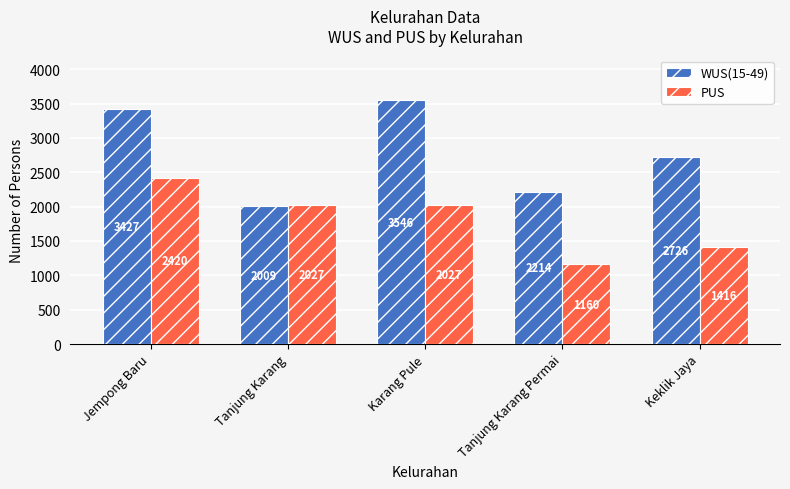

Which series has the largest total across all categories?

WUS(15-49)